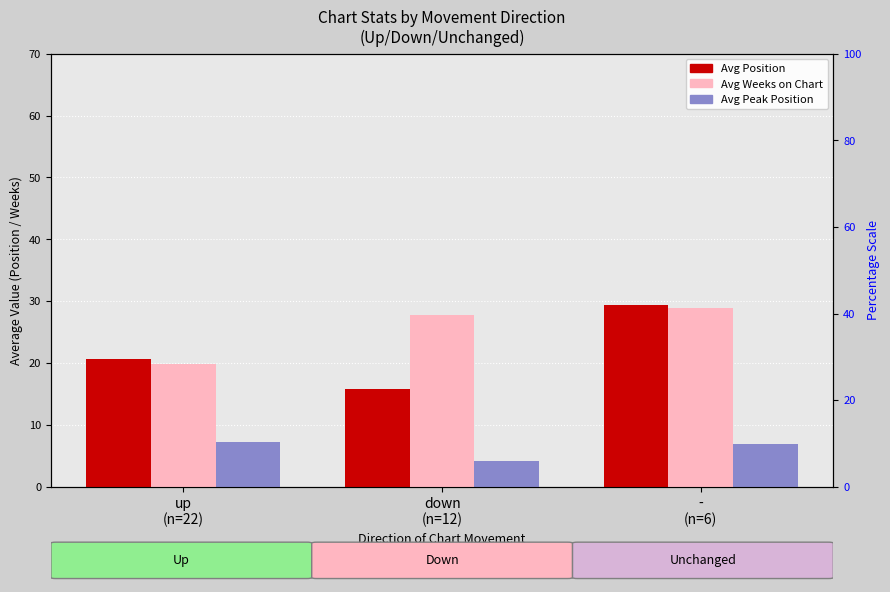

At which label does Avg Position reach its minimum?

down
(n=12)